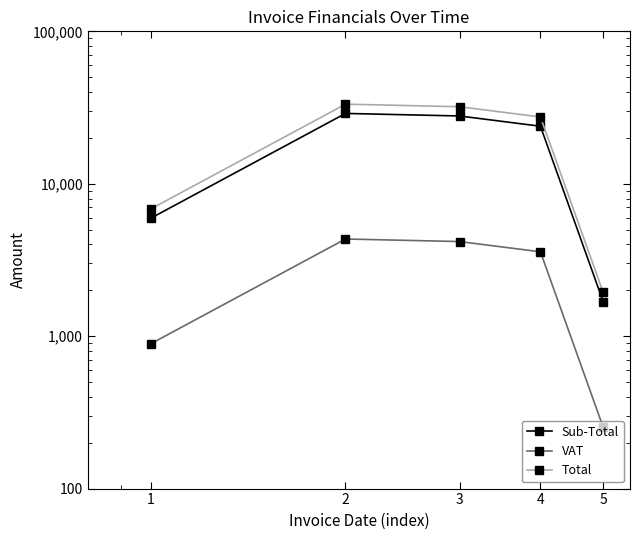

Is the value of Sub-Total at 1 greater than the value of Total at 5?

Yes